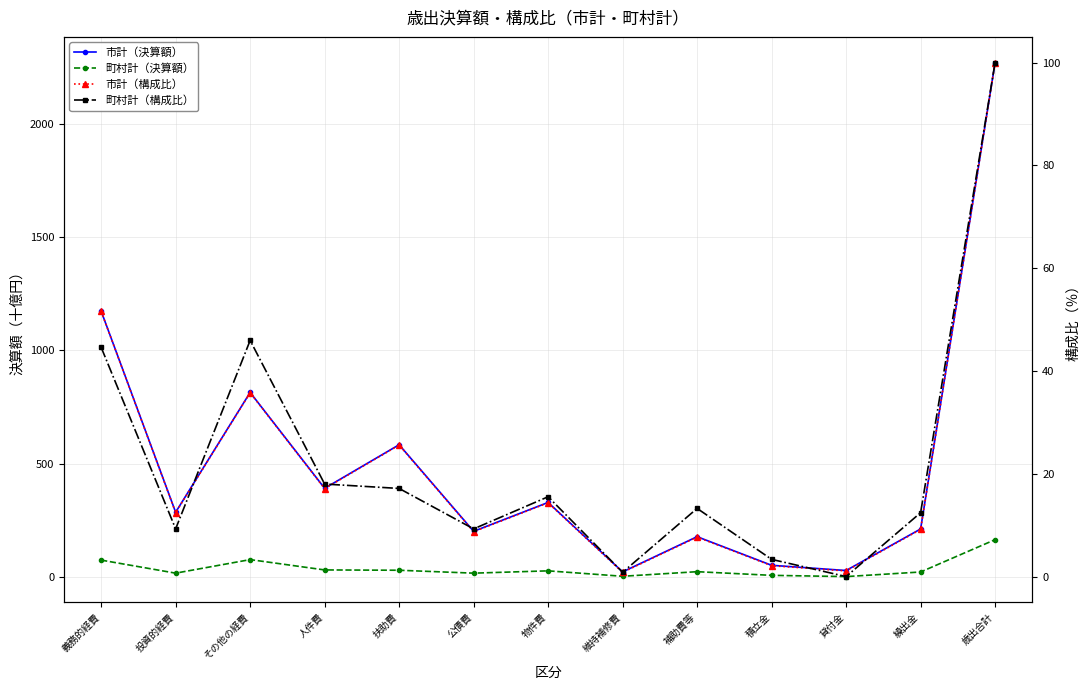

What value does the 町村計（構成比） series have at 維持補修費?

0.9